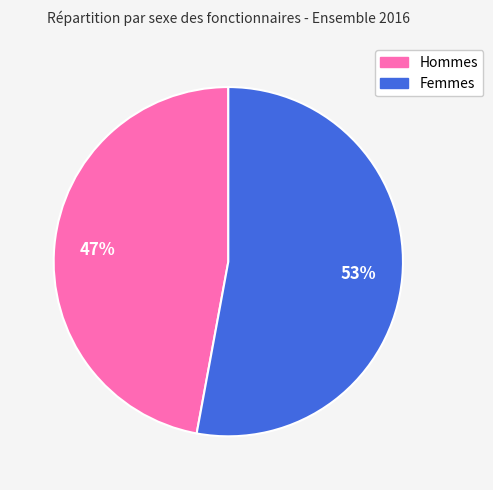

True or false: Femmes accounts for 53% of the total.

True